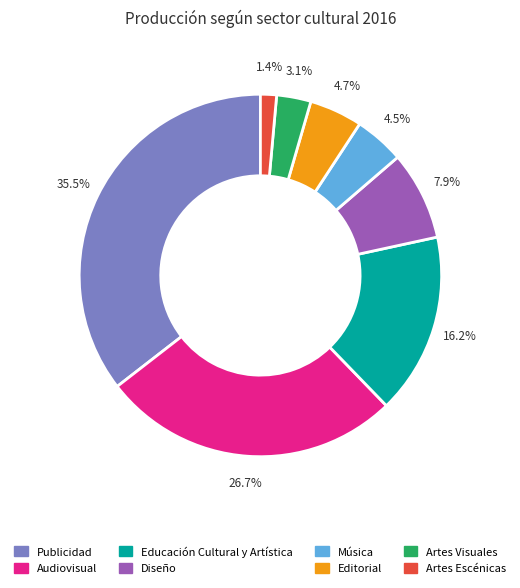

Is there any slice that represents more than half of the pie?

No